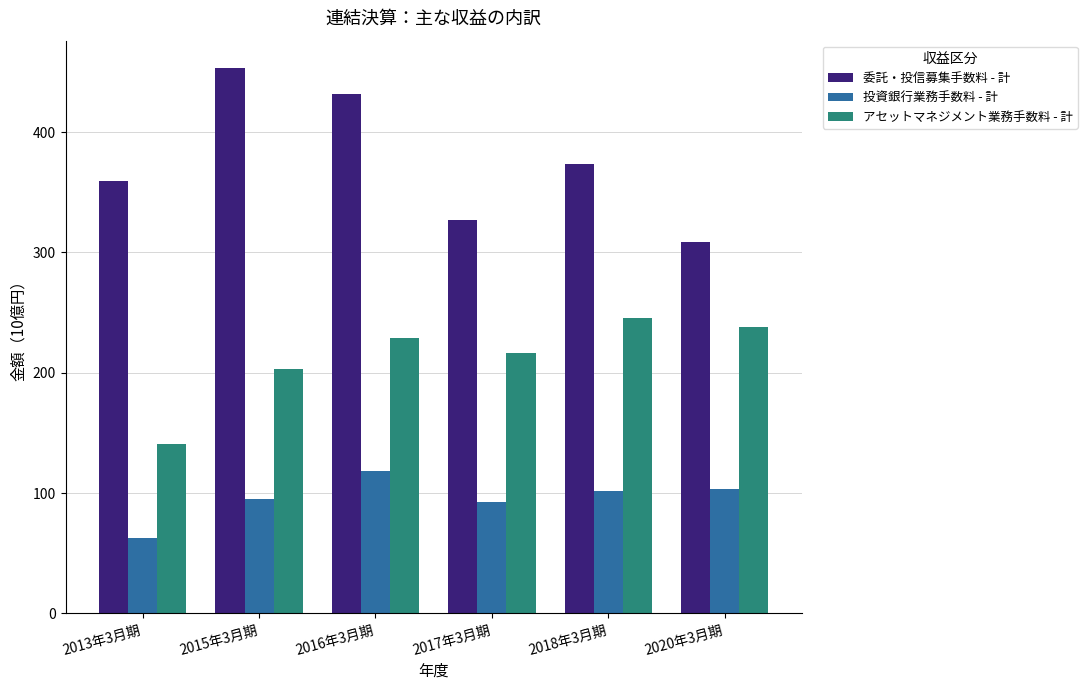

Rank the categories by アセットマネジメント業務手数料 - 計 value from highest to lowest.

2018年3月期, 2020年3月期, 2016年3月期, 2017年3月期, 2015年3月期, 2013年3月期